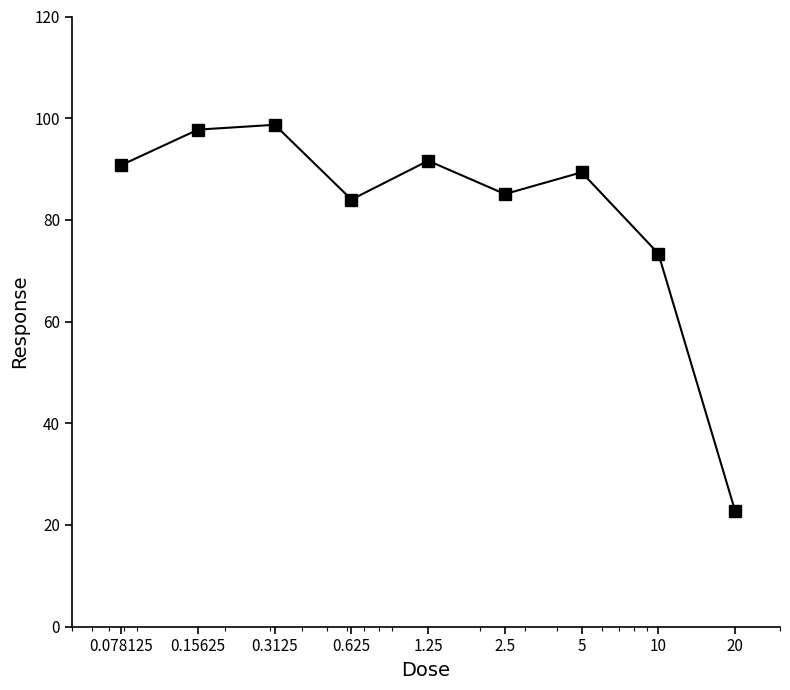

How many points are higher than both their immediate neighbors (excluding endpoints)?

3